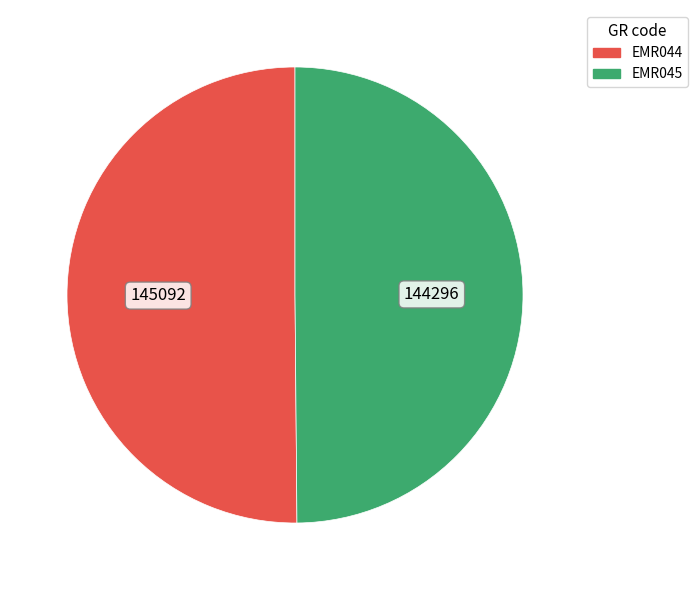

Approximately how many times larger is the value at EMR044 compared to EMR045?

1.0